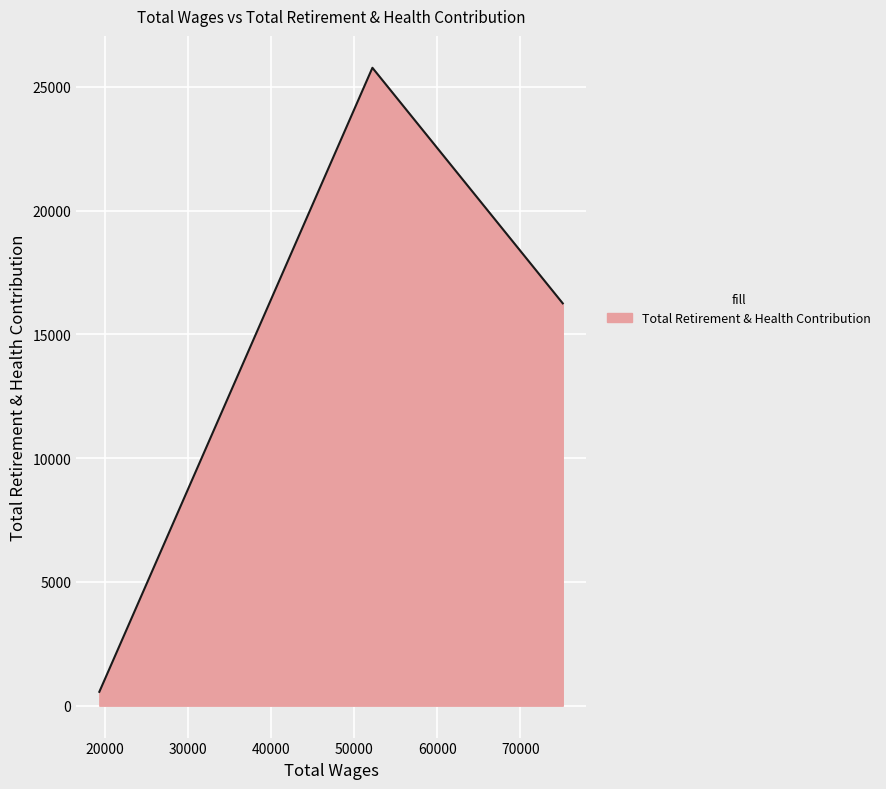

What is the difference between the second highest and minimum values?

15694